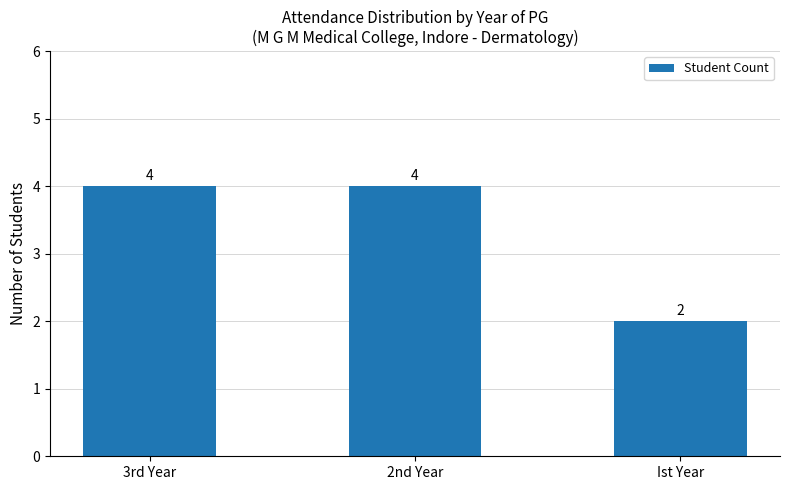

Count the values in the range 2 to 4.

3